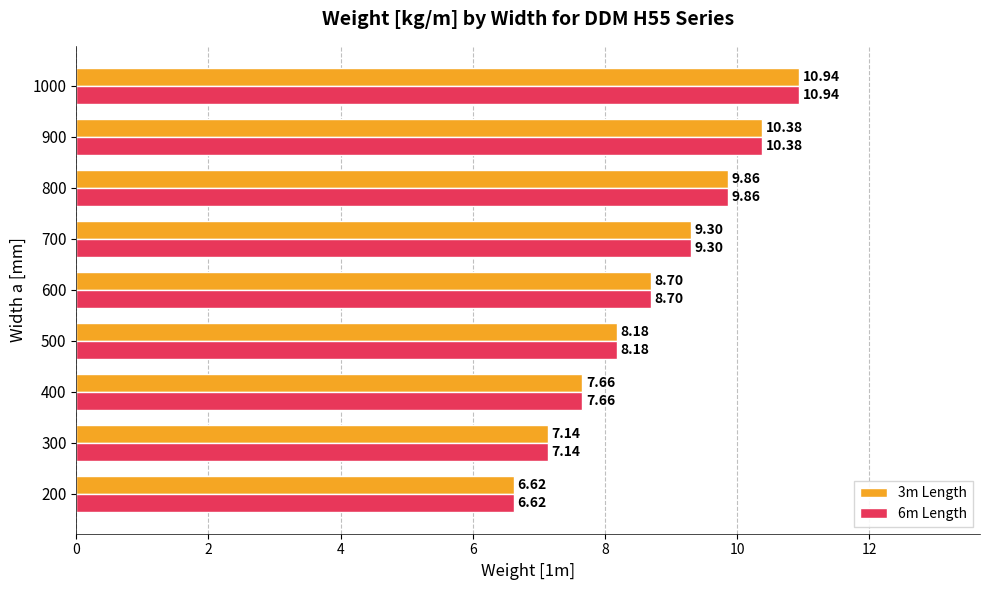

What is the sum of the 3m Length values at 600 and 800?

18.6